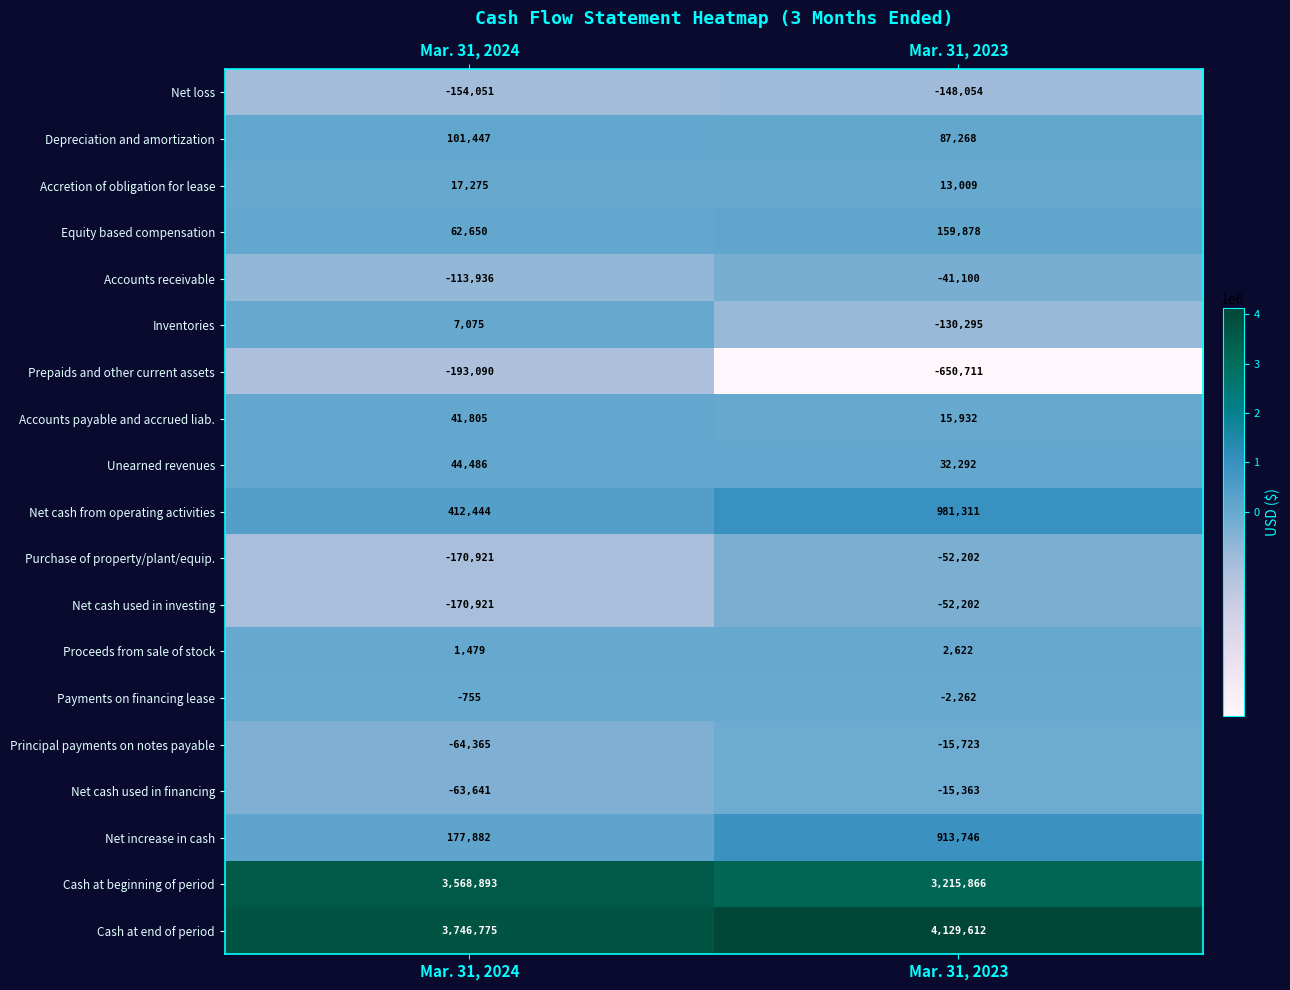

What is the average value of the Prepaids and other current assets series?

-421900